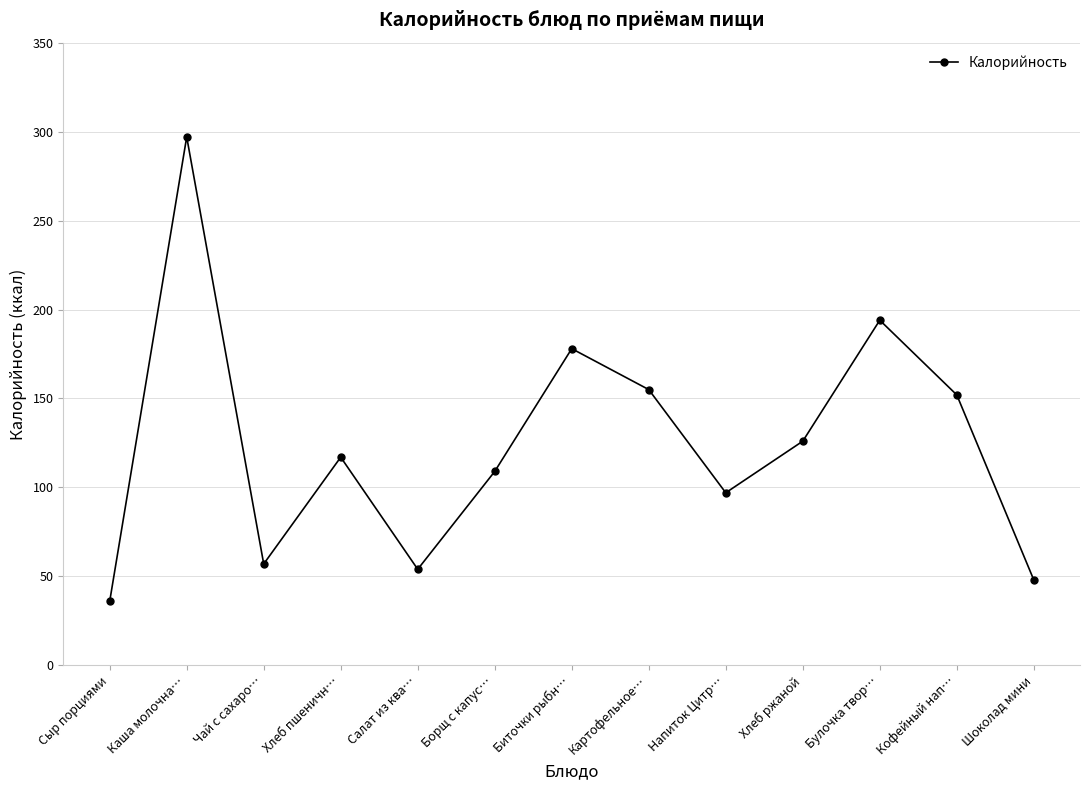

What is the ratio of the value at Шоколад мини to the value at Чай с сахаро…?

0.8